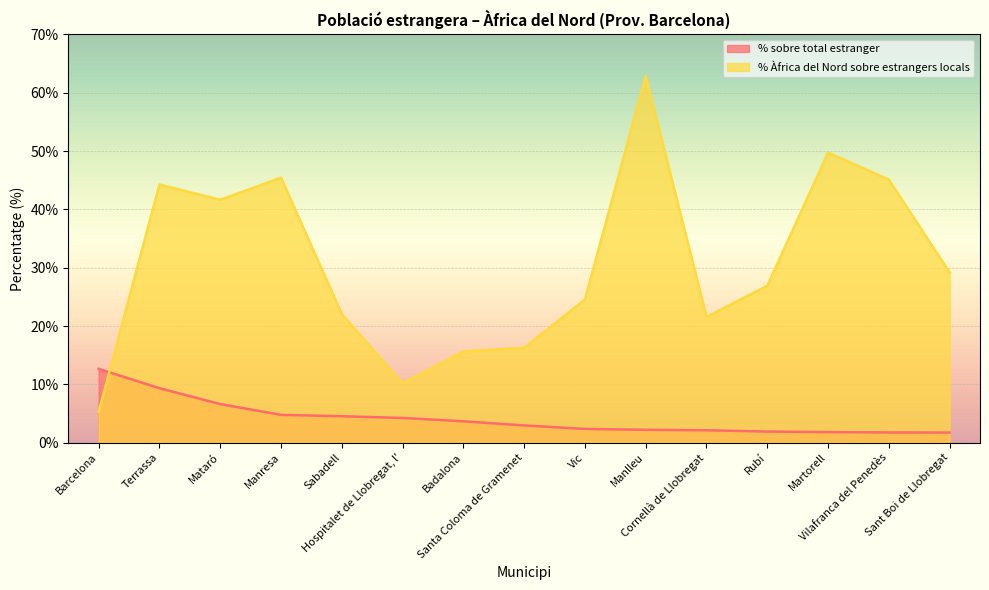

How many data points in % sobre total estranger are less than 2?

4